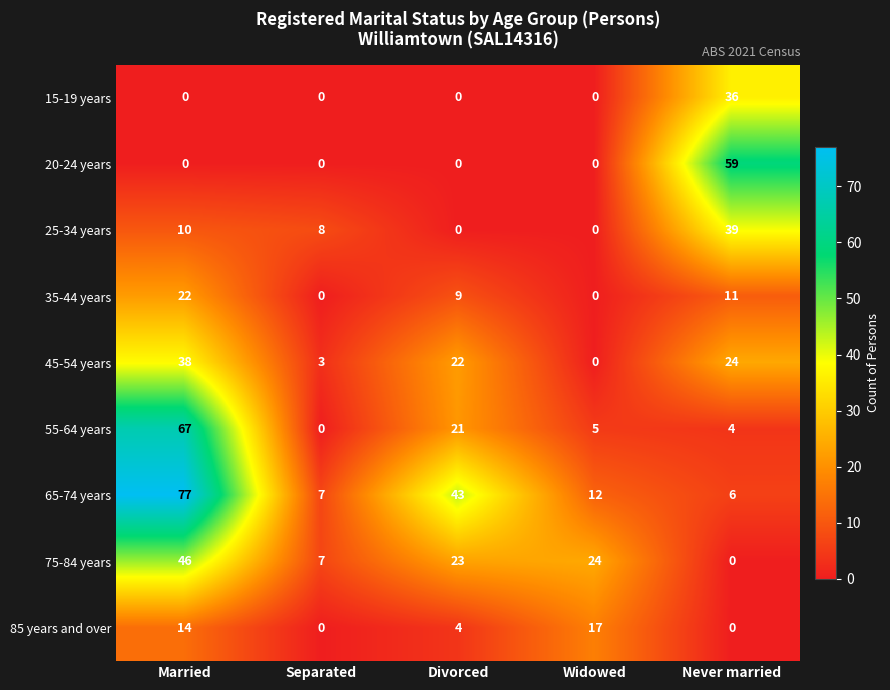

How many values in the 75-84 years series are below 23?

2